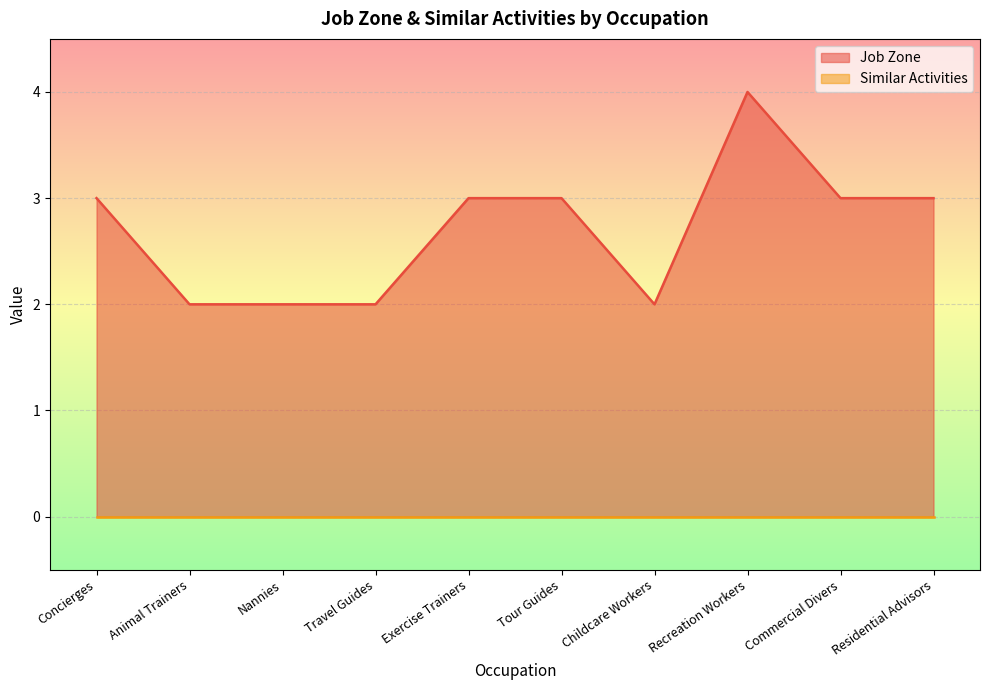

Approximately how many times larger is the value at Nannies compared to Travel Guides?

1.0